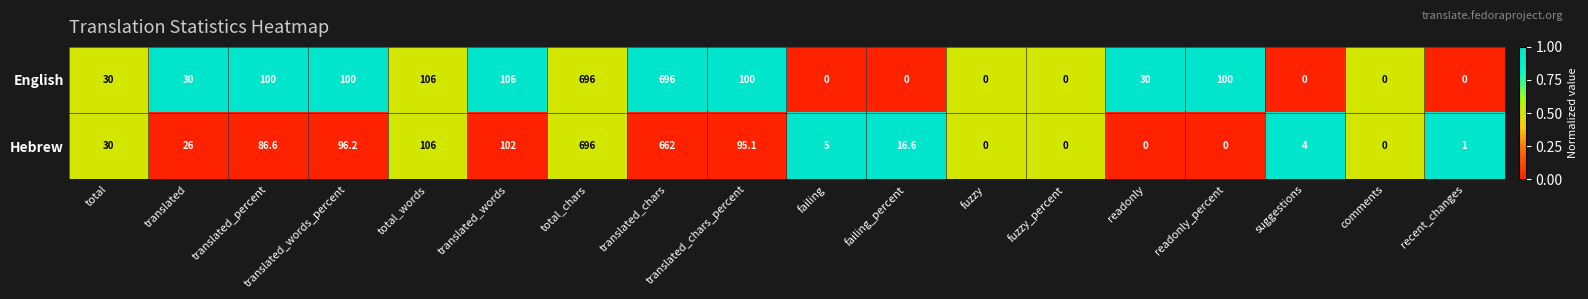

Where does the Hebrew series first go above 26?

total